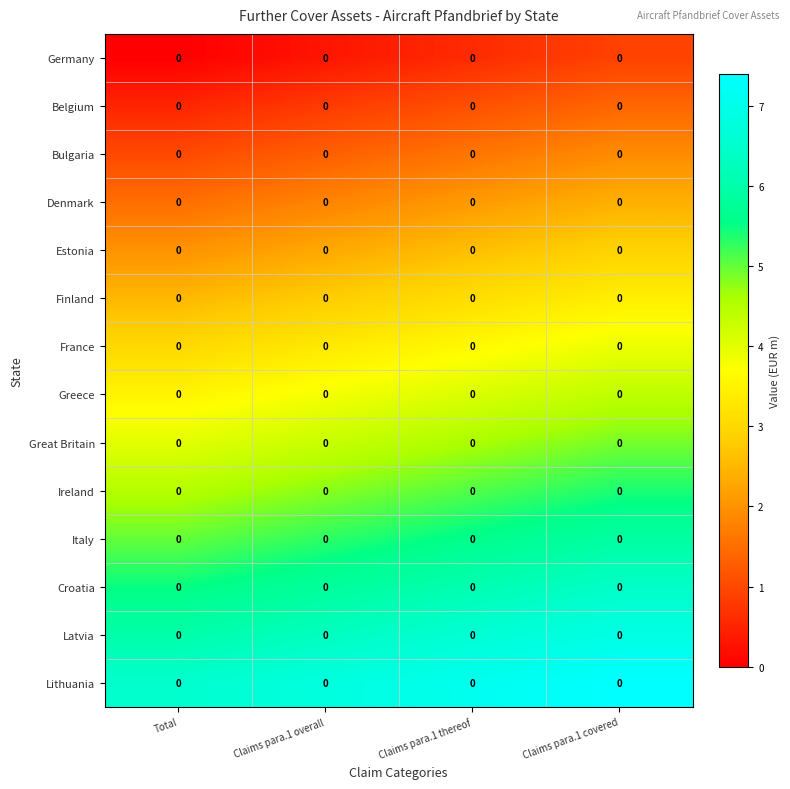

What is the approximate value of Great Britain at Claims para.1 covered?

4.9